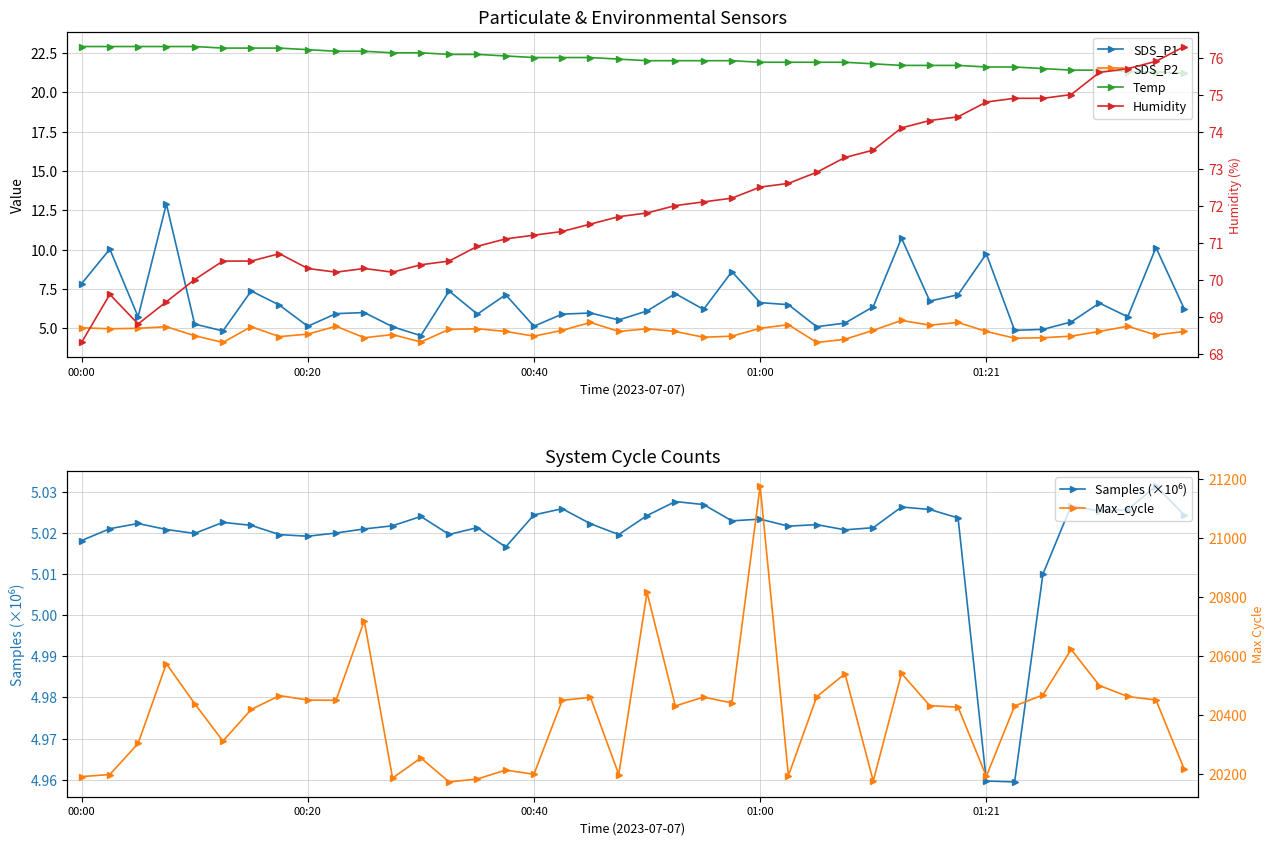

Which series has the largest range (max minus min)?

Max_cycle